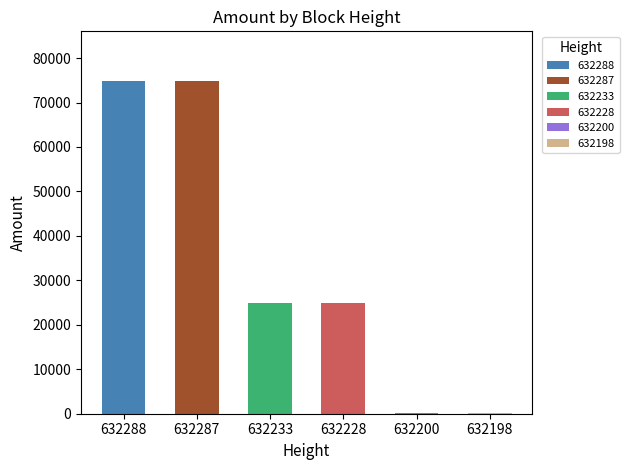

What is the greatest value displayed?

74799.3